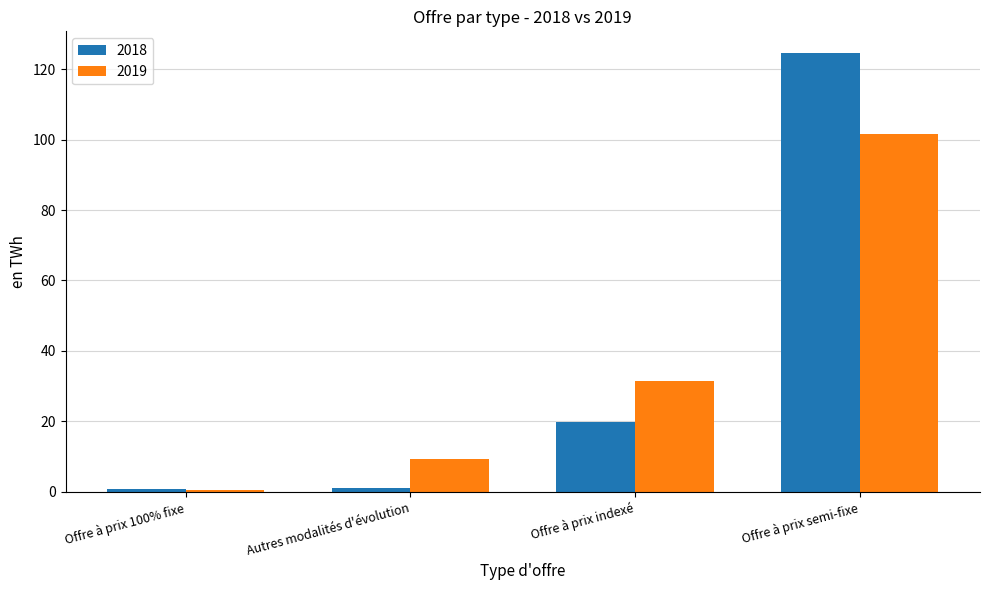

The 2019 series shows 101.6 at Offre à prix semi-fixe. True or false?

True